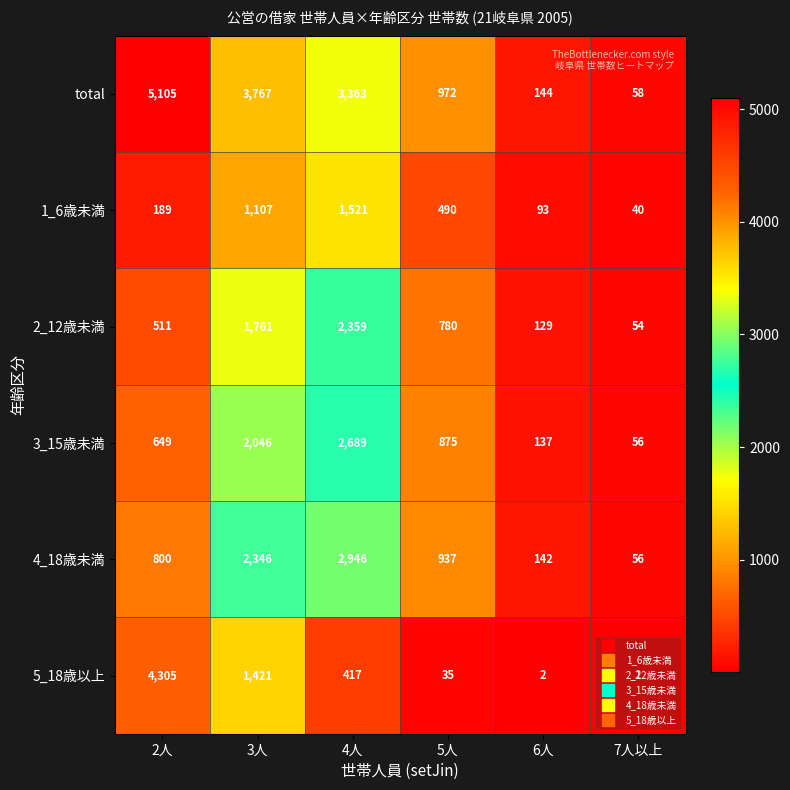

At which label does total first exceed 3363?

2人